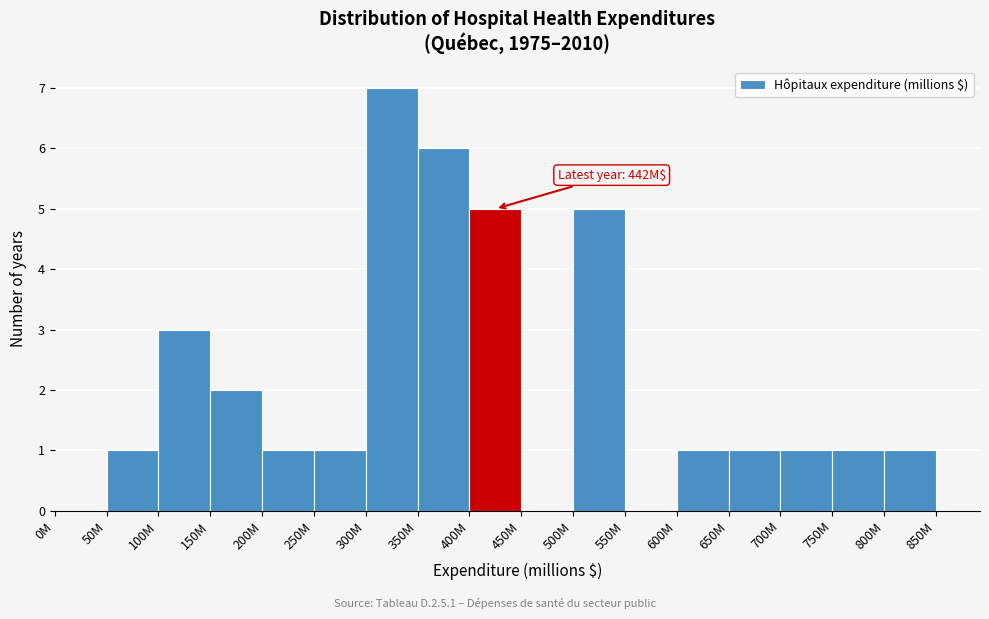

Reading left to right, what are all the values shown in this chart?

0M=0	50M=1	100M=3	150M=2	200M=1	250M=1	300M=7	350M=6	400M=5	450M=0	500M=5	550M=0	600M=1	650M=1	700M=1	750M=1	800M=1